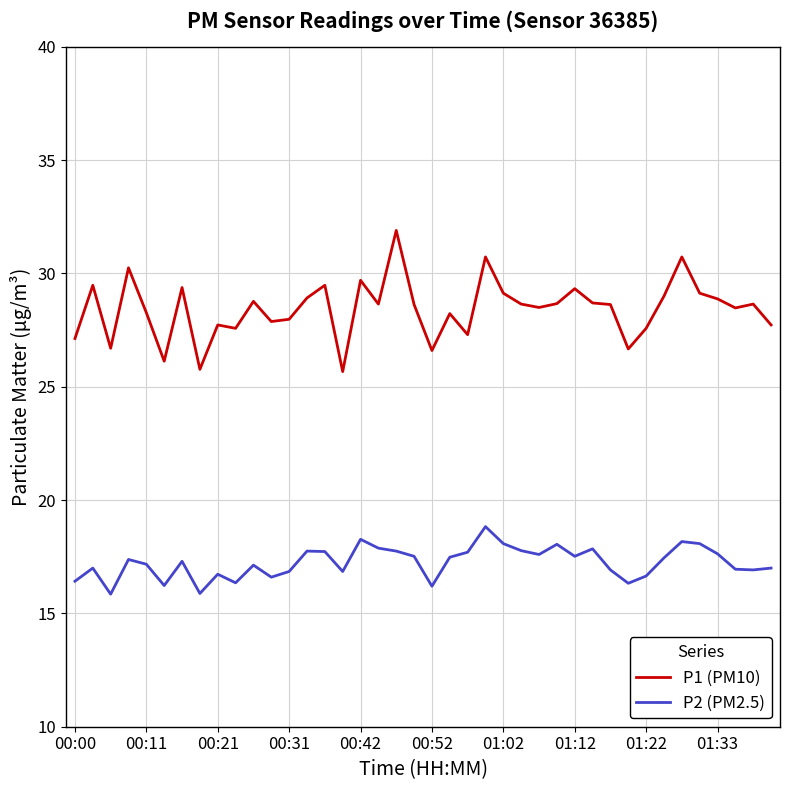

What is the difference between the maximum and minimum values in the P1 (PM10) series?

6.2